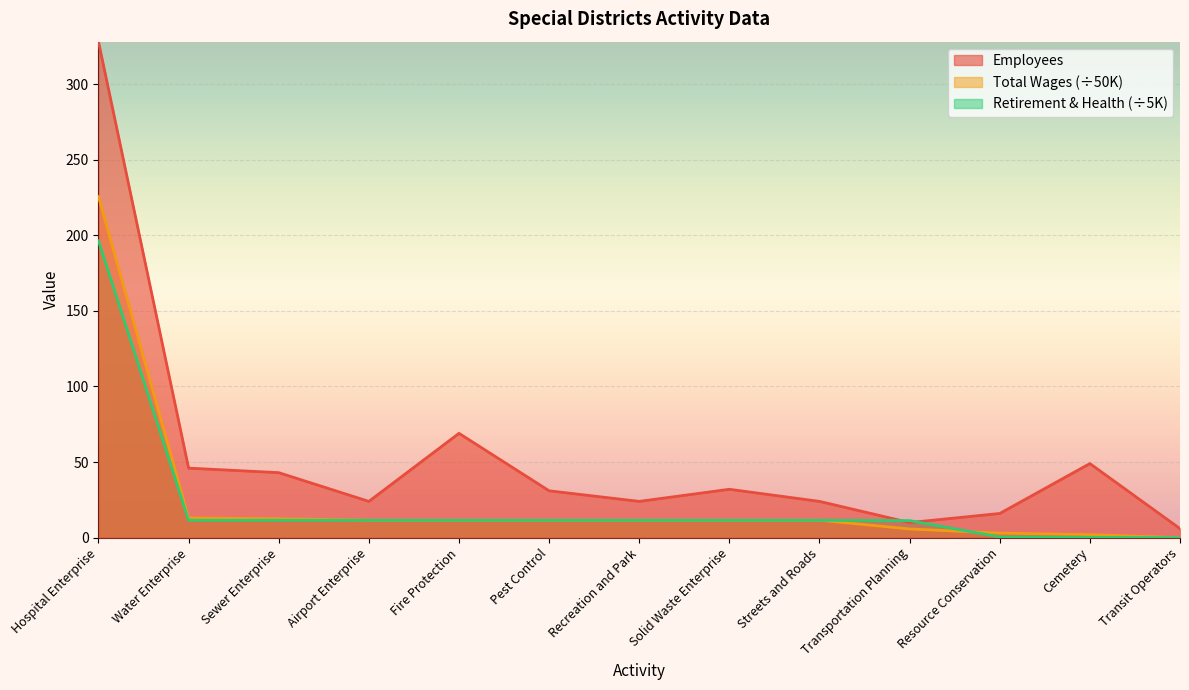

Reading left to right, what are all the values shown in this chart?

Employees: 328.0	46.0	43.0	24.0	69.0	31.0	24.0	32.0	24.0	10.0	16.0	49.0	6.0
Total Wages: 225.6	13.0	12.5	11.6	11.6	11.6	11.6	11.6	11.6	5.8	3.0	2.0	0.0
Total Retirement & Health Contribution: 196.4	11.5	11.5	11.5	11.5	11.5	11.5	11.5	11.5	11.3	0.5	0.2	0.0